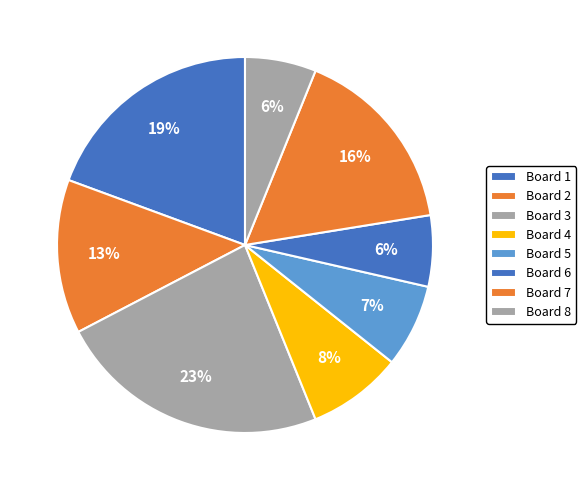

Combined, do Board 2 and Board 4 account for over 50%?

No